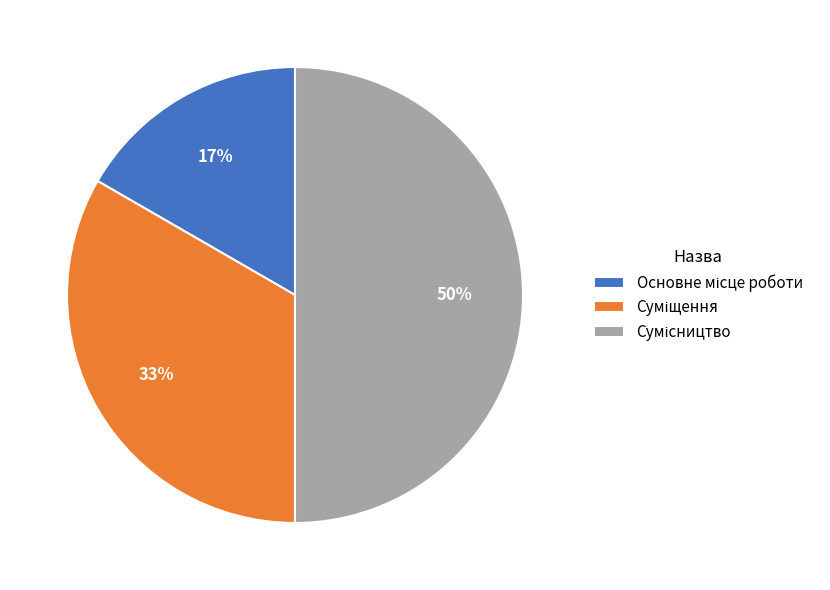

To the nearest percent, what is the average slice percentage?

33%